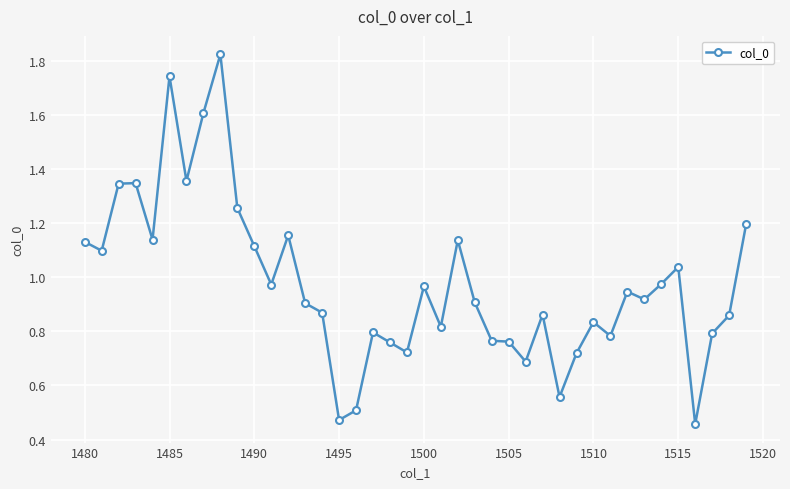

True or false: there are more than 1 points higher than both neighbors.

True